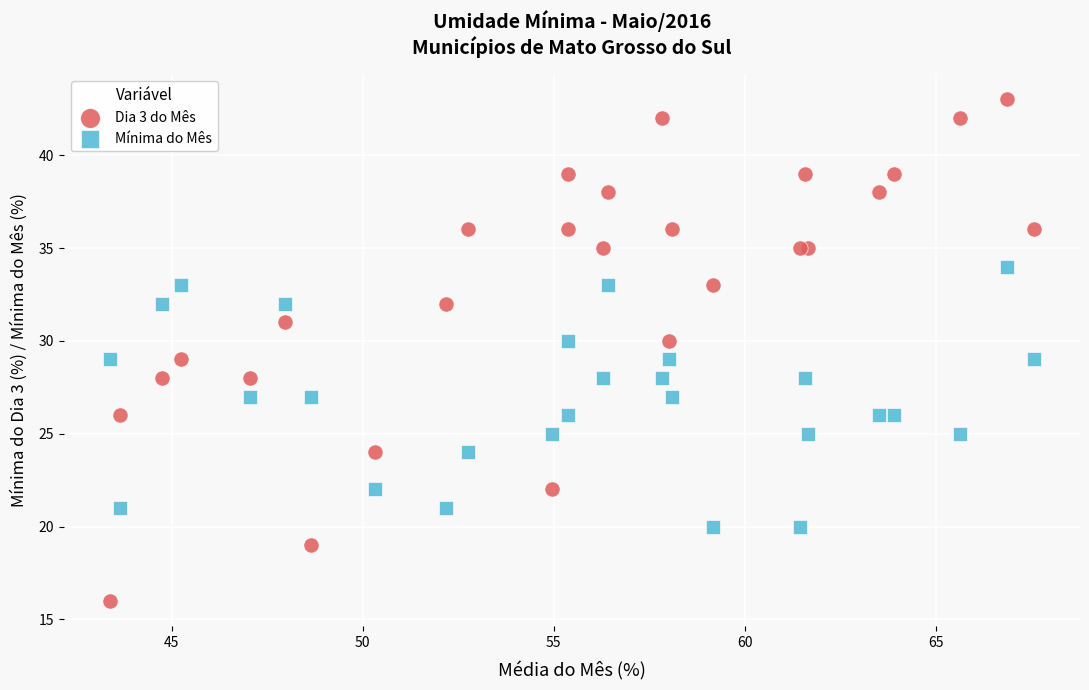

Which series contains the highest Y value?

Dia 3 do Mês